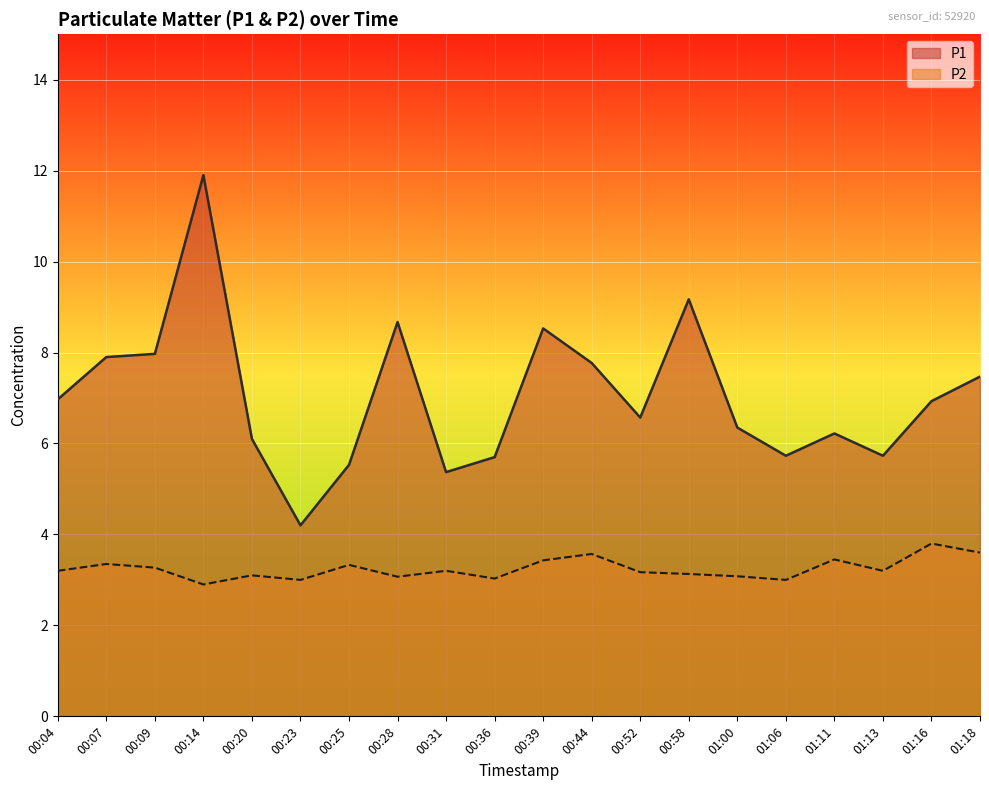

What are all the series names shown in the legend?

P1, P2